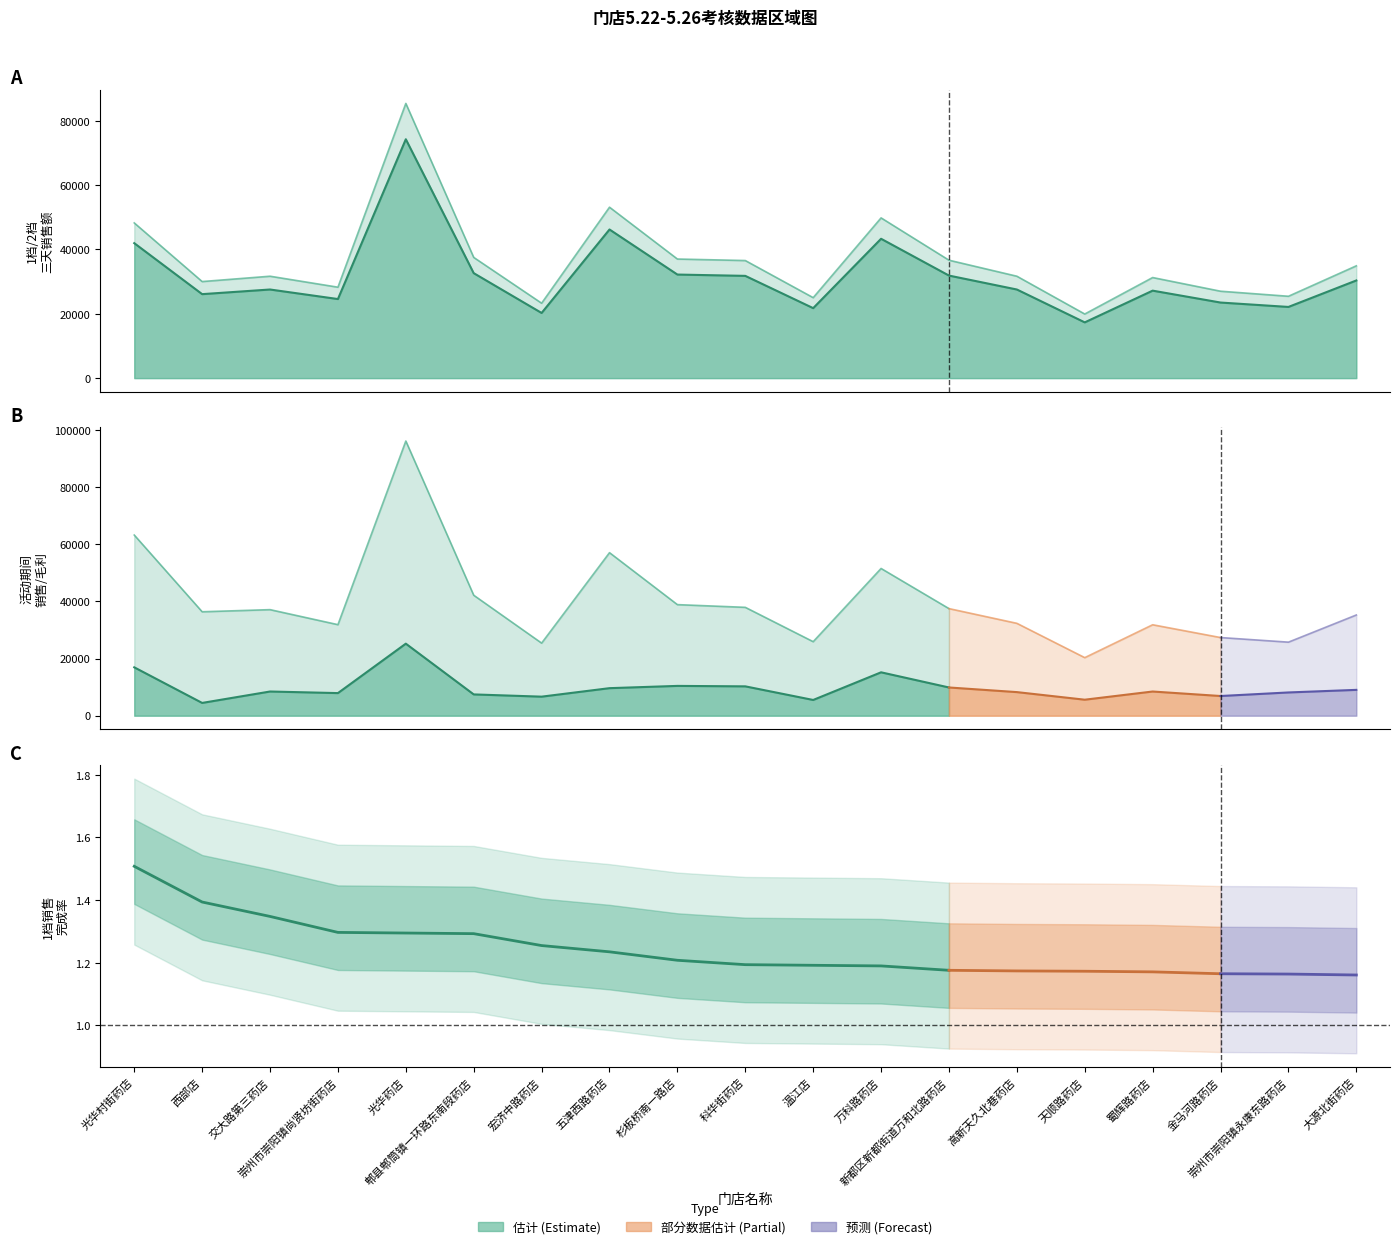

The 2档3天销售 series shows 22485.9 at 郫县郫筒镇一环路东南段药店. True or false?

False